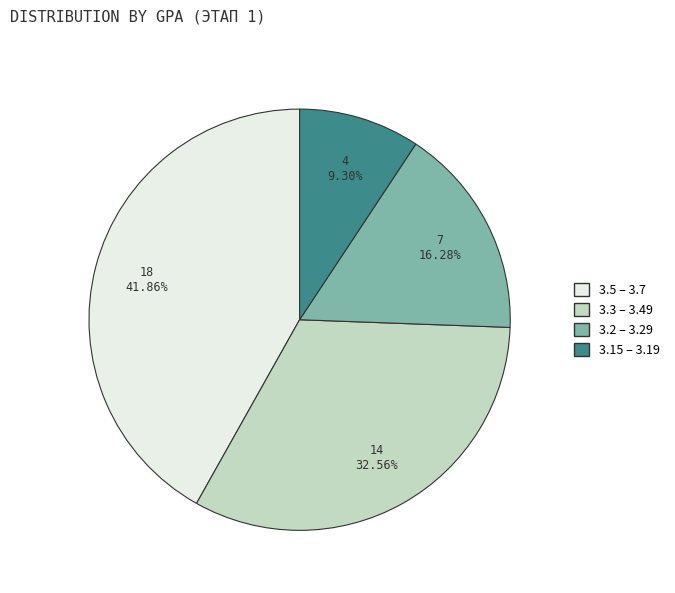

What is the largest slice in the pie chart?

3.5 – 3.7